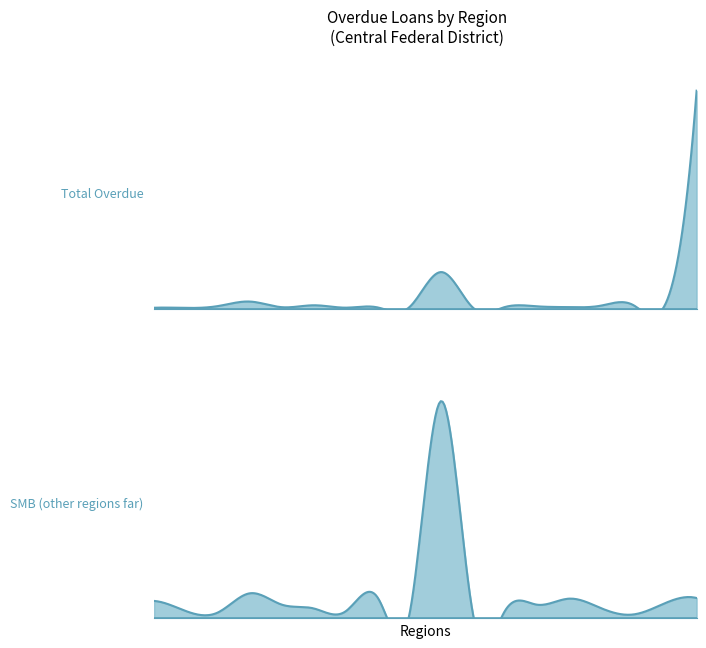

Does the chart have visible grid lines?

No